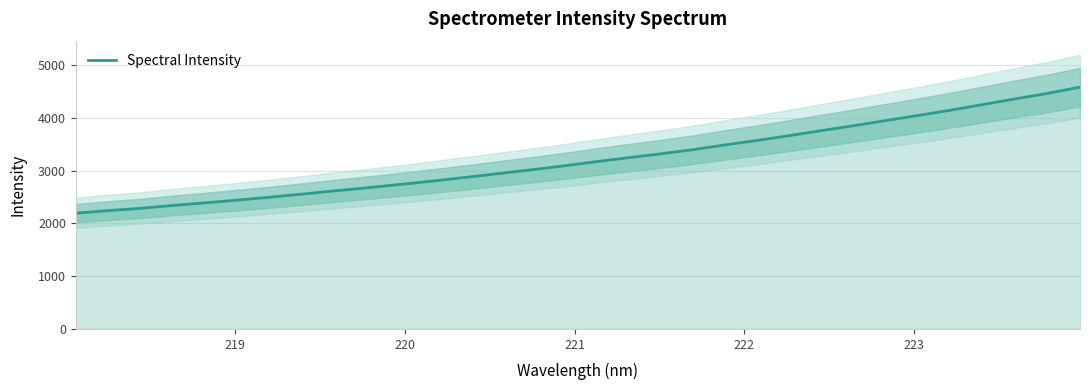

What is the maximum value for Spectral Intensity?

4583.7